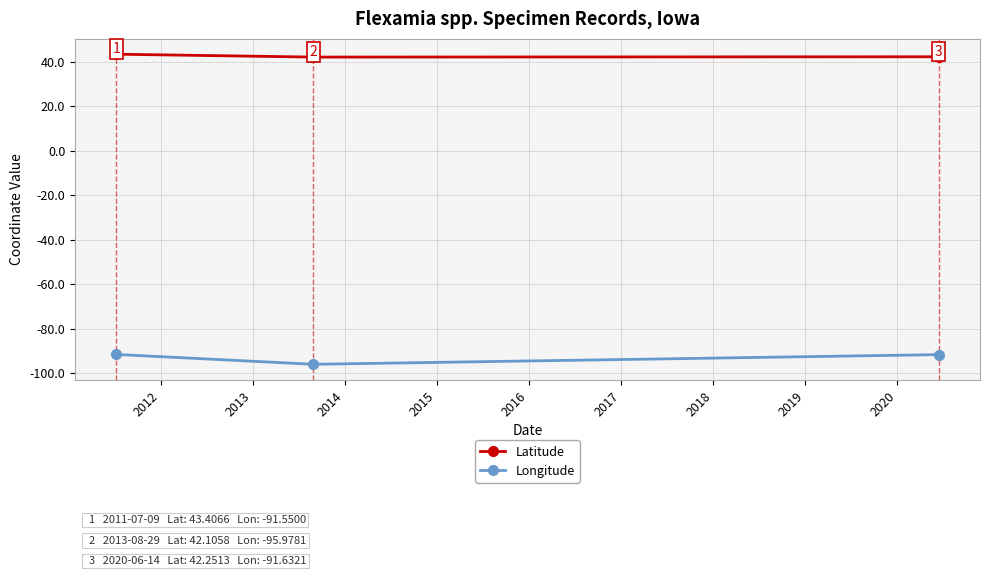

What is the maximum value for Latitude?

43.4